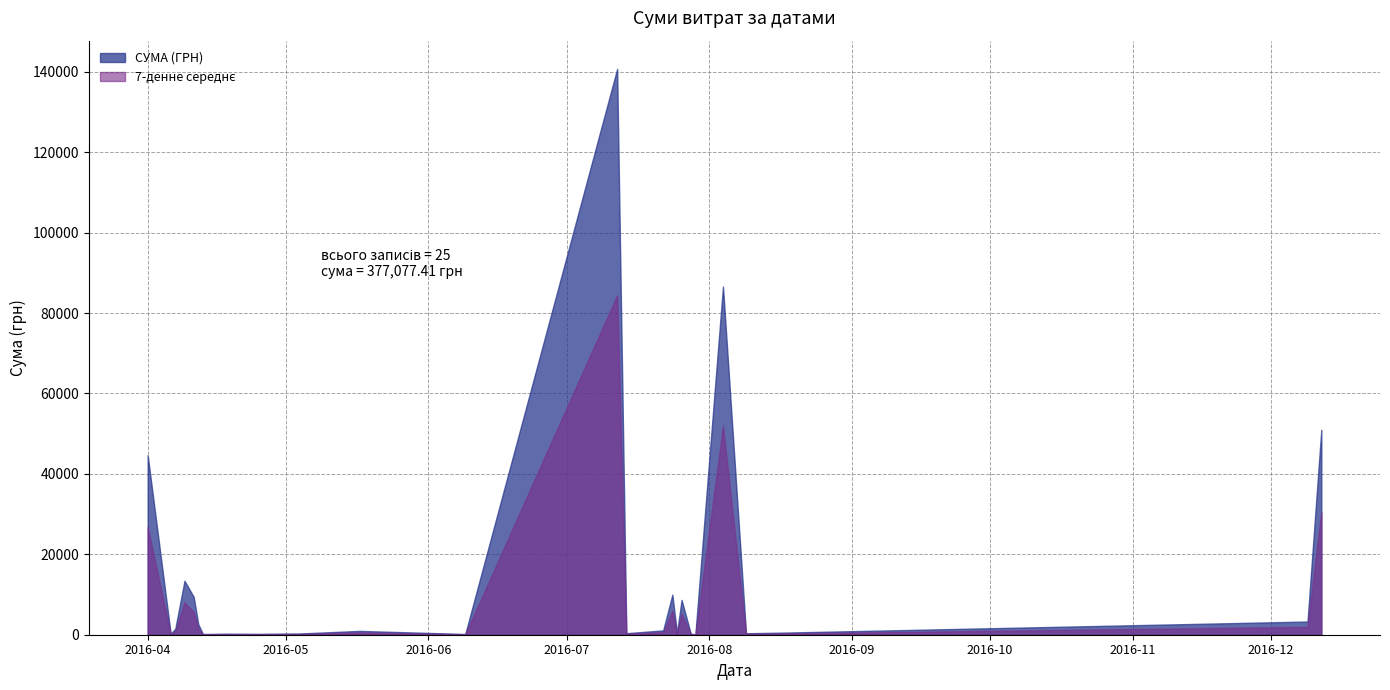

What is the maximum value shown in the chart?

140706.2